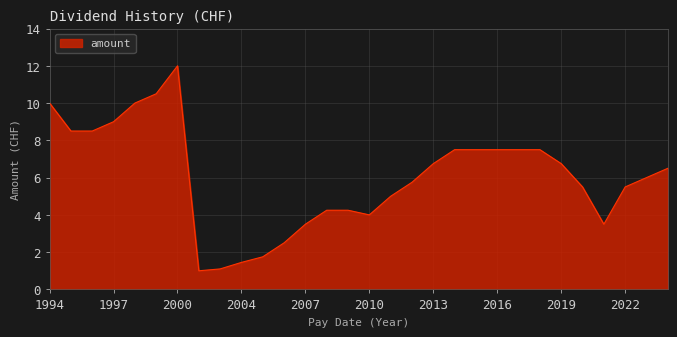

What is the difference between the maximum and minimum values?

11.0